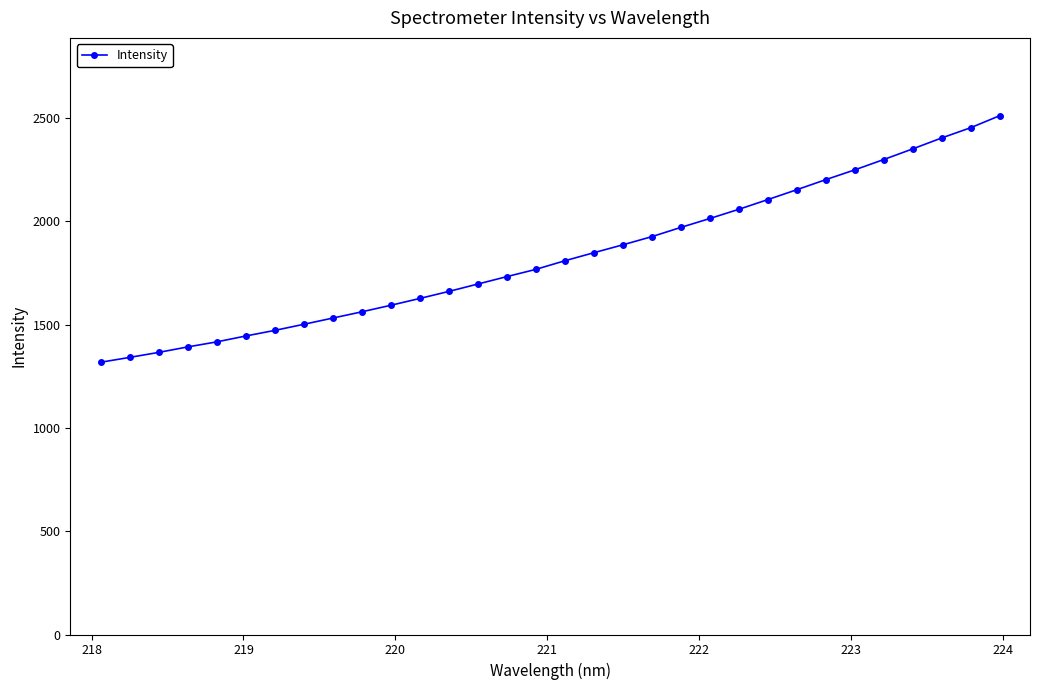

What is the difference between the maximum and minimum values?

1193.1